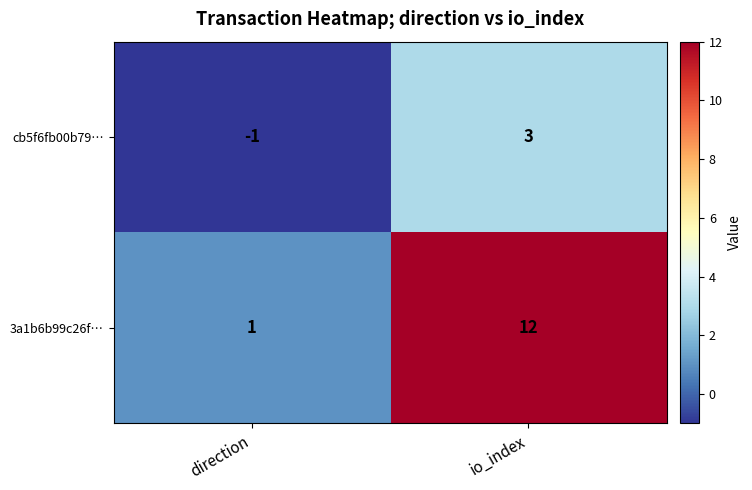

Which category has the highest value across all series?

io_index